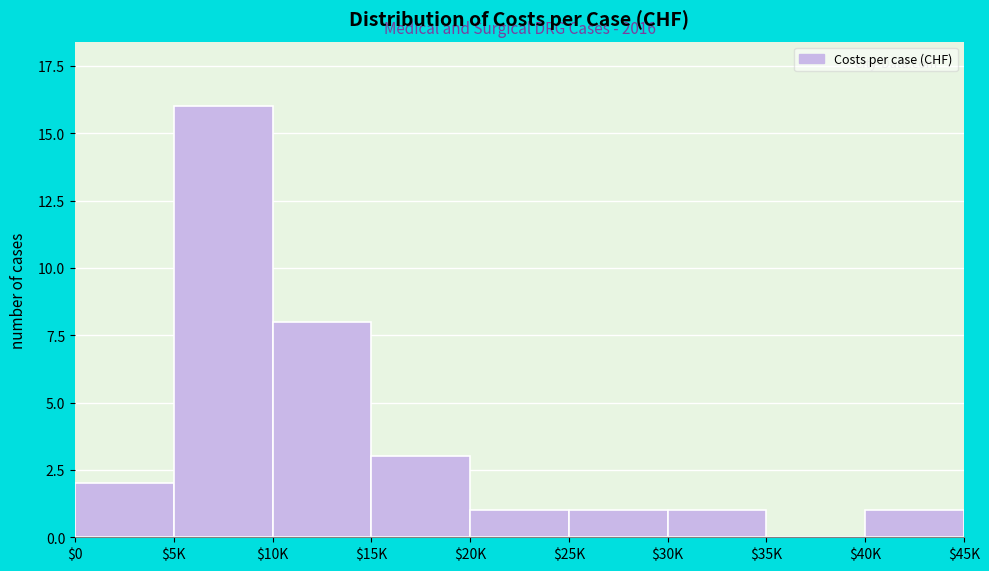

True or false: the data shows 25 at $5K.

False